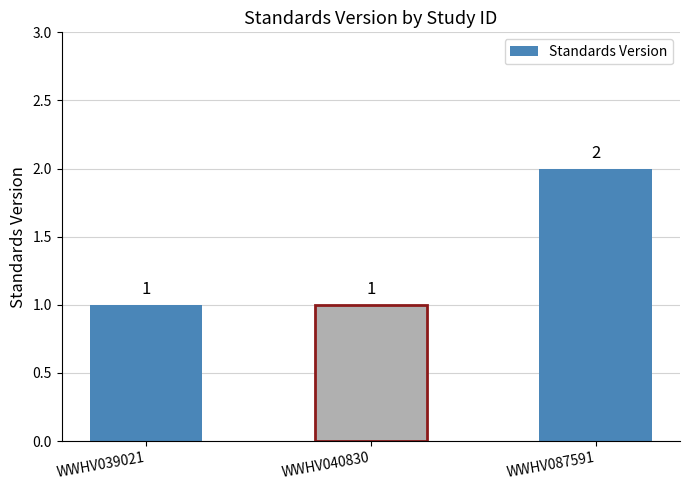

Reading right to left, list all the values displayed in this chart.

WWHV087591=2	WWHV040830=1	WWHV039021=1